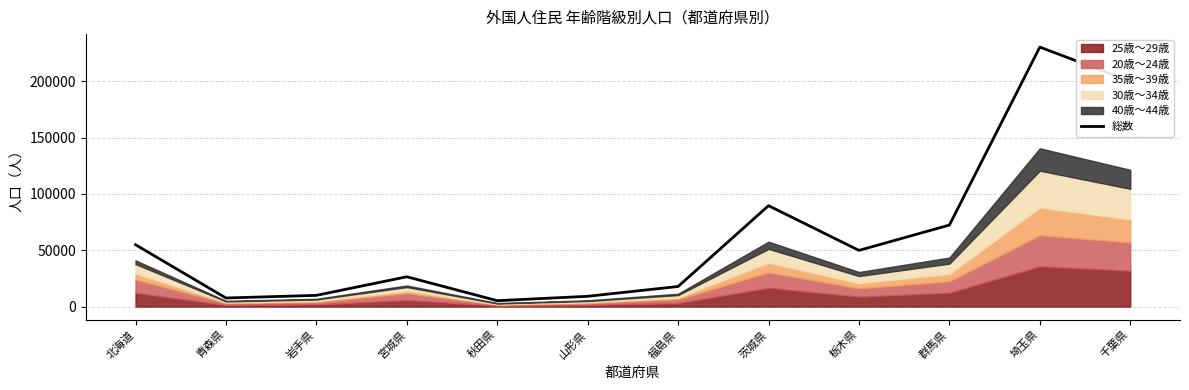

Where does the data first go above 49843?

北海道